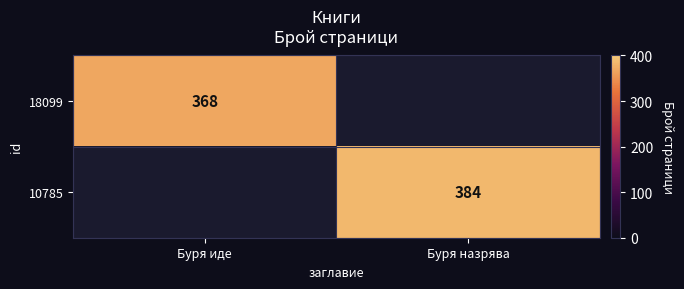

What is the minimum value shown in the chart?

368.0